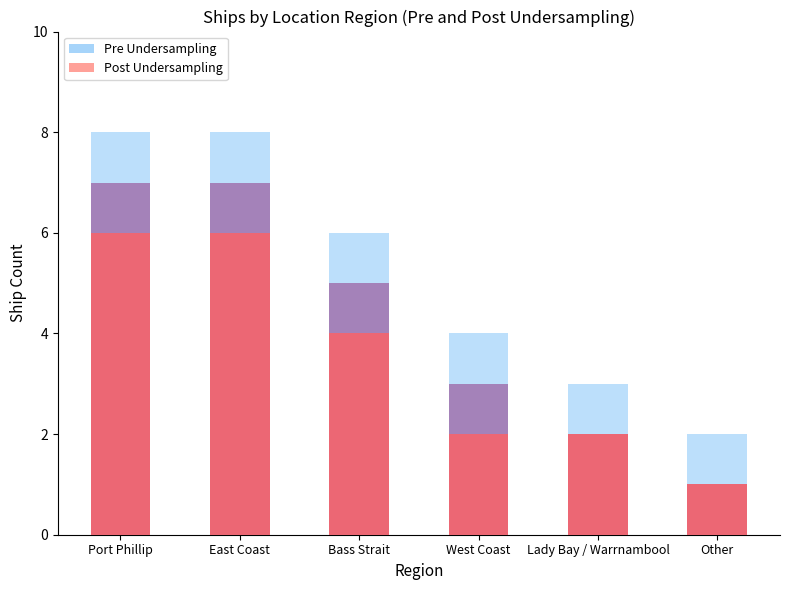

Is it true that Post Undersampling equals 4 at Bass Strait?

True